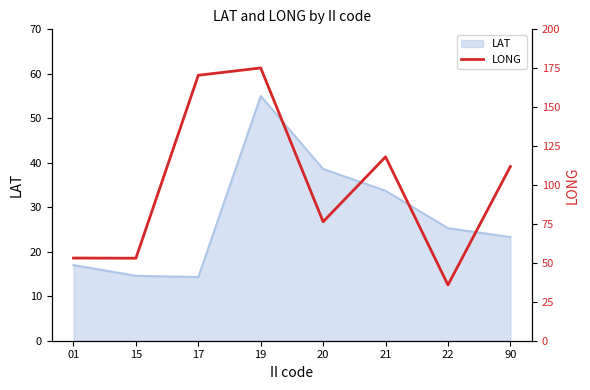

The value of LAT at 17 is 14.3. True or false?

True